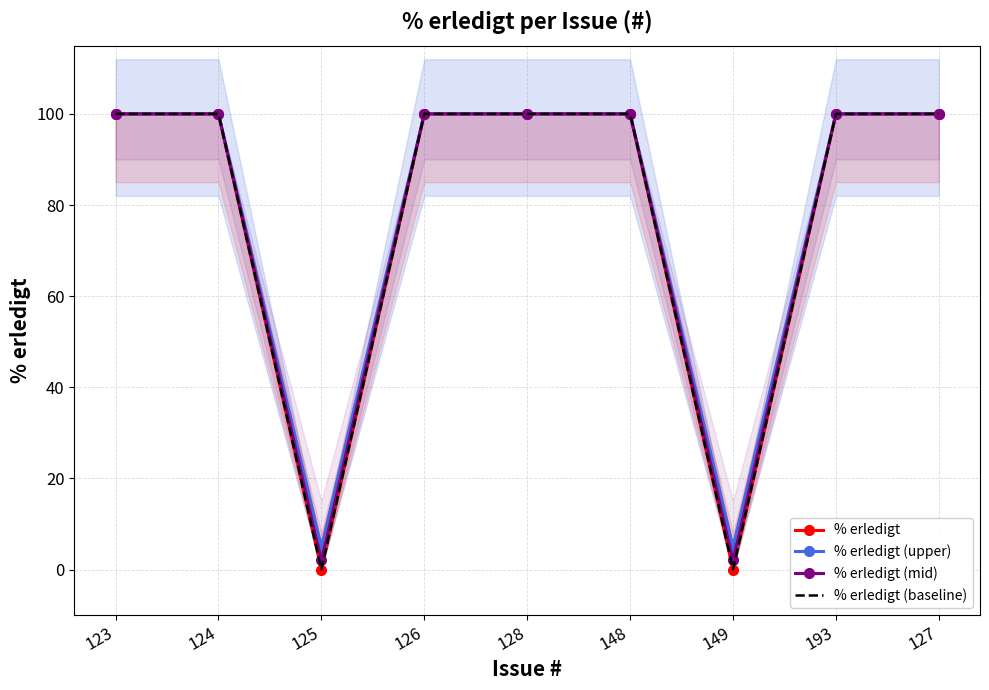

Reading right to left, what are all the values shown in this chart?

% erledigt: 100	100	0	100	100	100	0	100	100
% erledigt (upper): 100	100	5	100	100	100	5	100	100
% erledigt (mid): 100	100	2	100	100	100	2	100	100
% erledigt (baseline): 100	100	0	100	100	100	0	100	100